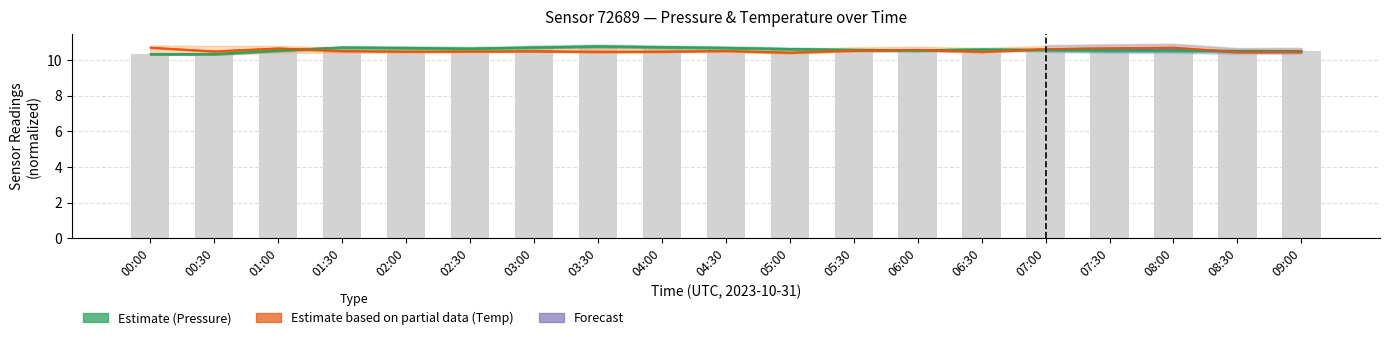

Reading left to right, transcribe all the data shown in this chart.

pressure: 00:00=10.3	00:30=10.3	01:00=10.5	01:30=10.7	02:00=10.7	02:30=10.6	03:00=10.7	03:30=10.8	04:00=10.7	04:30=10.7	05:00=10.6	05:30=10.6	06:00=10.5	06:30=10.6	07:00=10.6	07:30=10.5	08:00=10.5	08:30=10.5	09:00=10.5
pressure_low: 00:00=10.3	00:30=10.3	01:00=10.5	01:30=10.7	02:00=10.7	02:30=10.6	03:00=10.7	03:30=10.8	04:00=10.7	04:30=10.7	05:00=10.6	05:30=10.6	06:00=10.5	06:30=10.6	07:00=10.6	07:30=10.5	08:00=10.5	08:30=10.5	09:00=10.5
temperature: 00:00=10.7	00:30=10.5	01:00=10.7	01:30=10.5	02:00=10.5	02:30=10.5	03:00=10.5	03:30=10.5	04:00=10.5	04:30=10.5	05:00=10.4	05:30=10.5	06:00=10.6	06:30=10.5	07:00=10.6	07:30=10.7	08:00=10.7	08:30=10.4	09:00=10.4